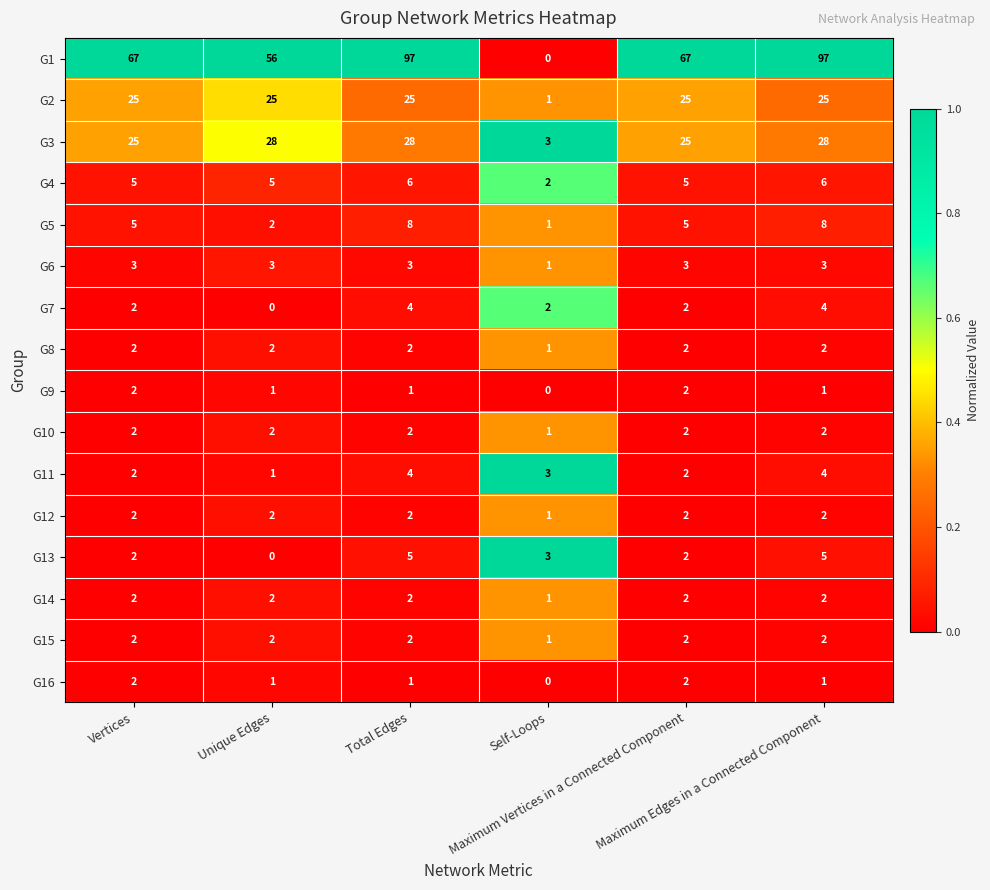

At how many categories does at least one series exceed 63?

4